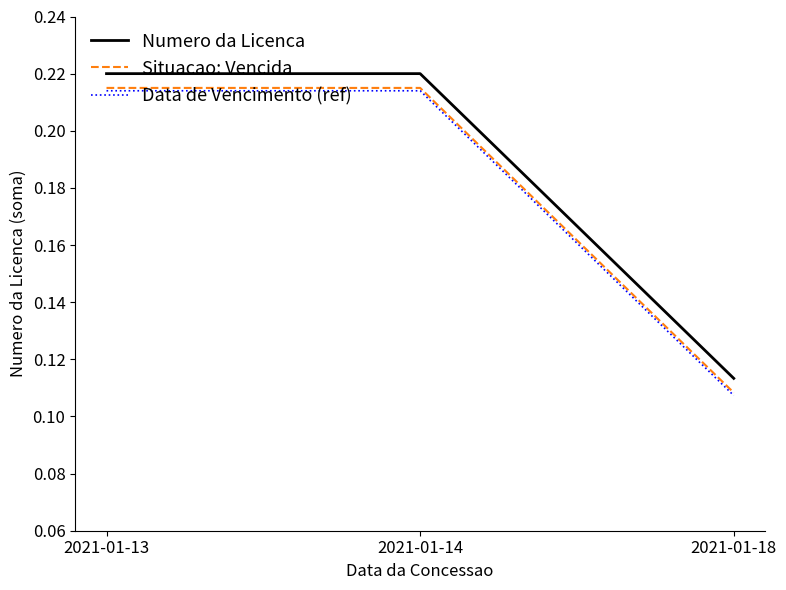

What is the total value across all series at 2021-01-18?

0.3